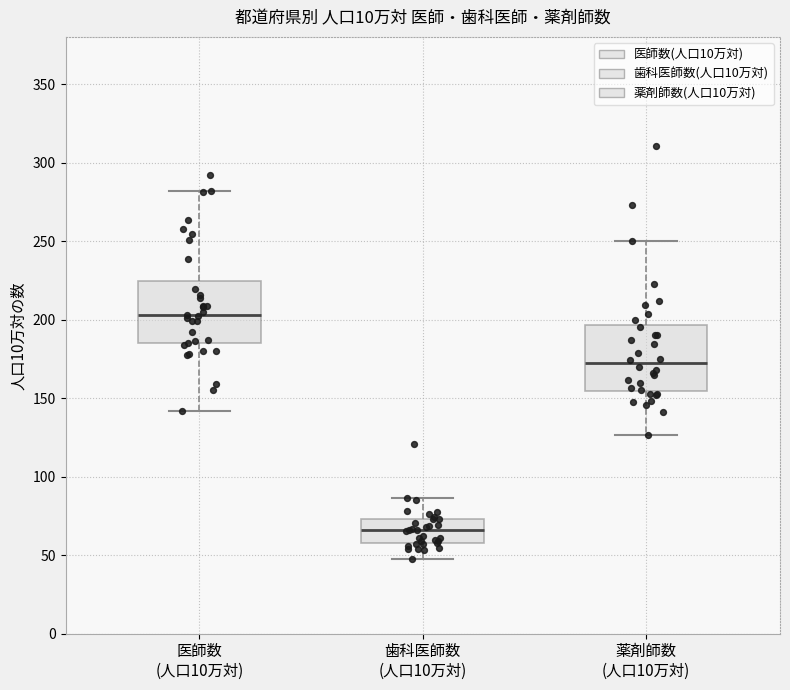

Where is the upper edge of the box for 歯科医師数 (人口10万対) on the y-axis? The values are not printed on the chart, so give them approximately, as read against the axis.

75